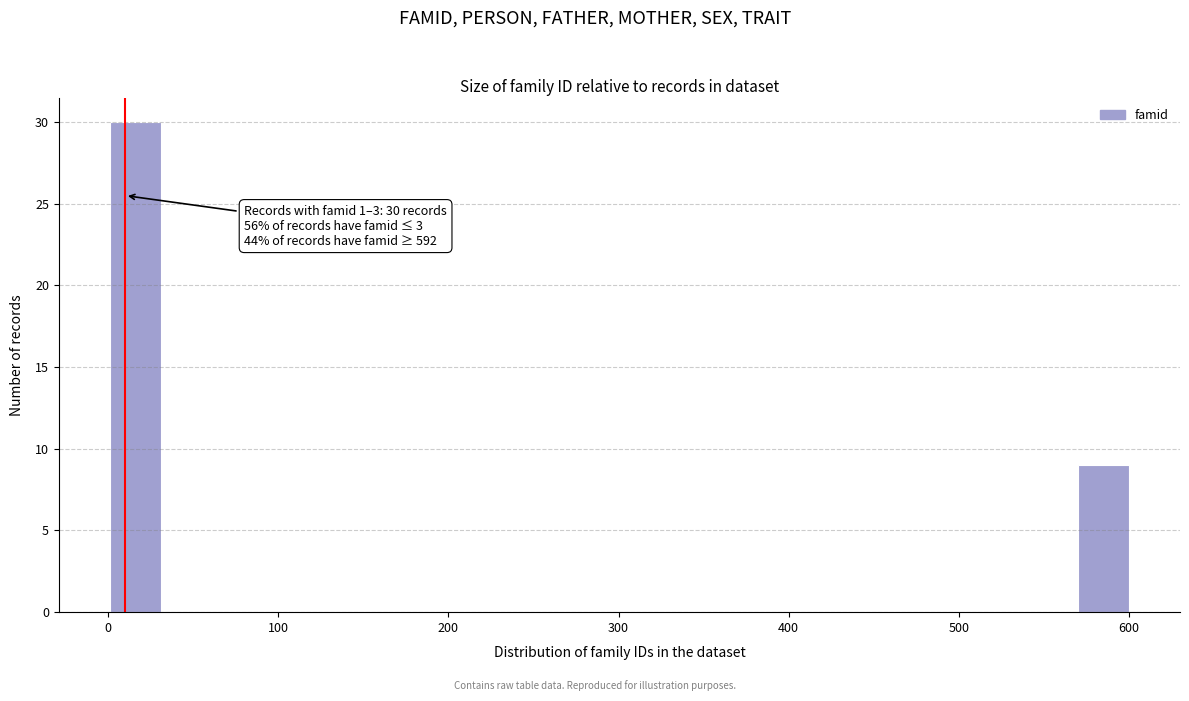

Read against the x-axis, roughly where is the centre of the tallest bar?

20